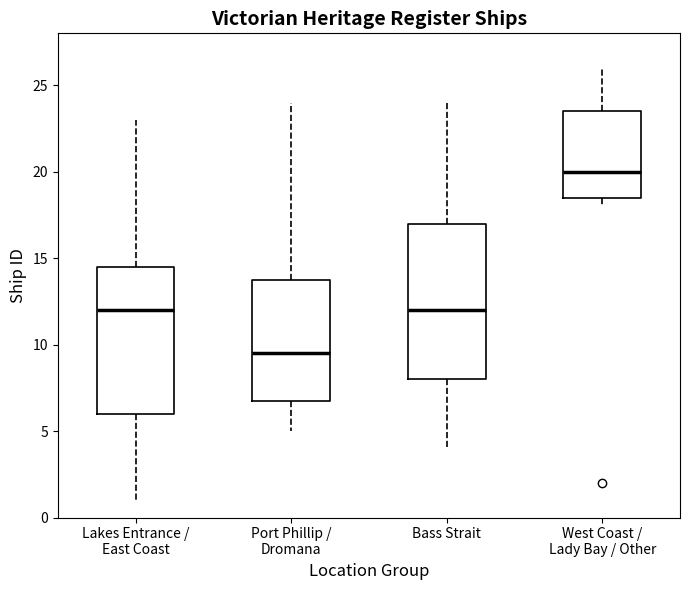

Reading left to right, read every box against the y-axis: the position of its median line, the range the box covers, and the ends of its whiskers. The values are not printed on the chart, so give them approximately, as read against the axis.

Lakes Entrance / East Coast: median 12.0, box 6.0 to 14.5, whiskers 1.0 to 23.0
Port Phillip / Dromana: median 9.5, box 7.0 to 14.0, whiskers 5.0 to 24.0
Bass Strait: median 12.0, box 8.0 to 17.0, whiskers 4.0 to 24.0
West Coast / Lady Bay / Other: median 20.0, box 18.5 to 23.5, whiskers 18.0 to 26.0